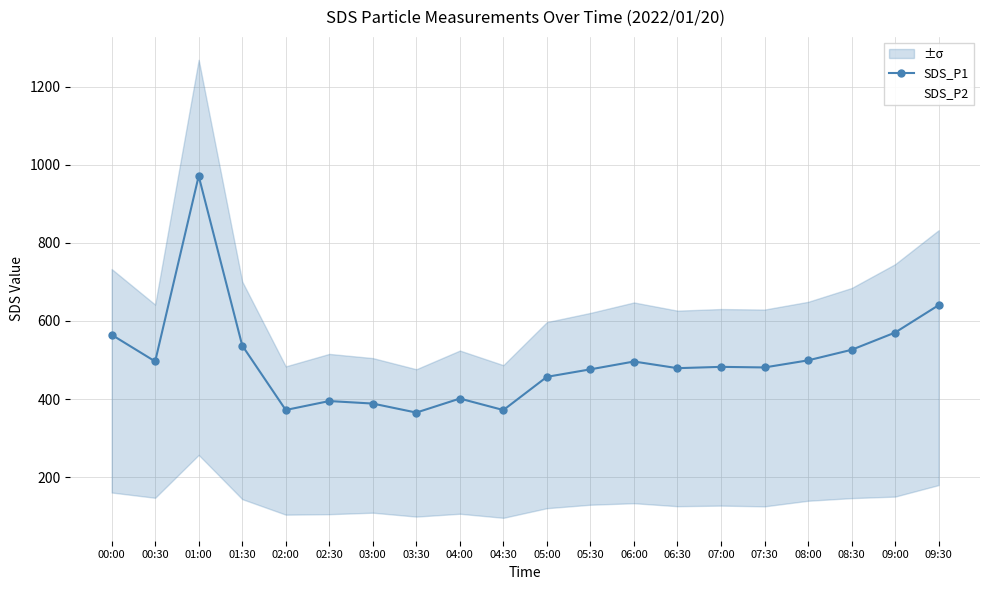

The SDS_P1 series shows 371.9 at 02:00. True or false?

True